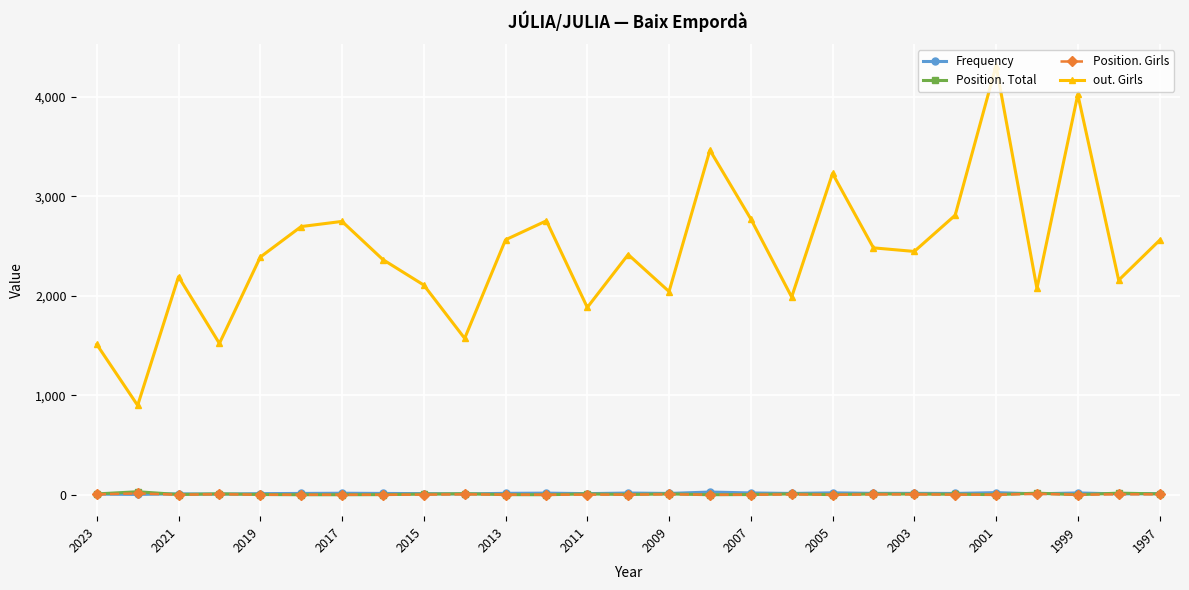

True or false: Position. Girls has more than 0 points higher than both neighbors.

True